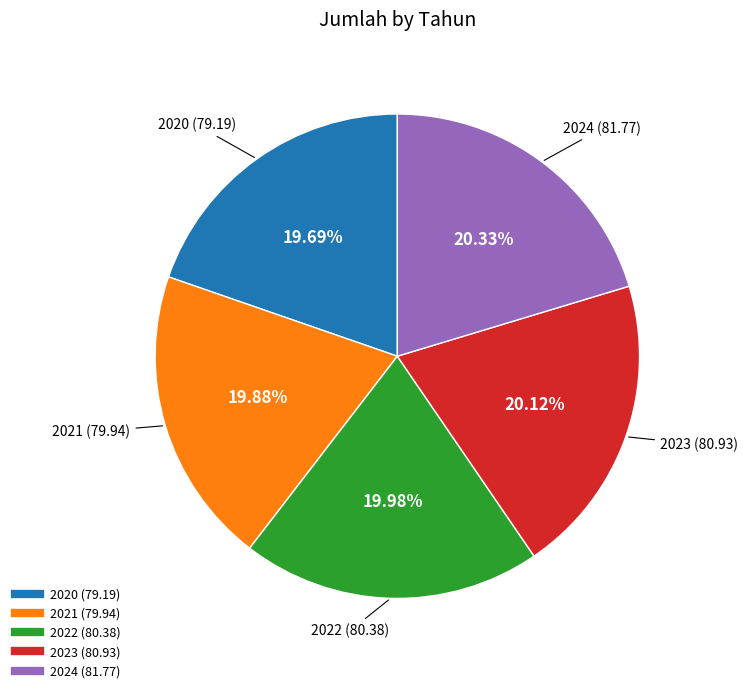

How many slices are in this pie chart?

5